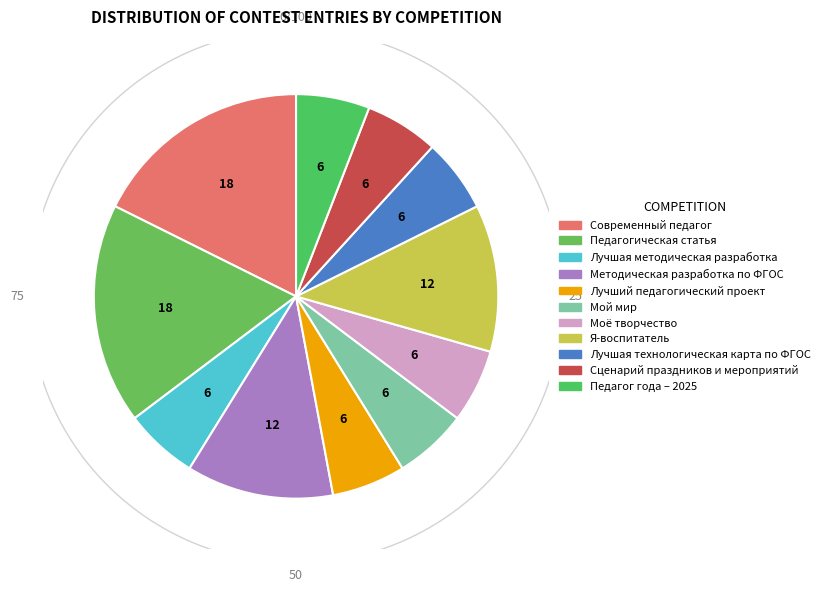

To the nearest percent, what is the difference between the Лучшая технологическая карта по ФГОС and Методическая разработка по ФГОС slice percentages?

6%